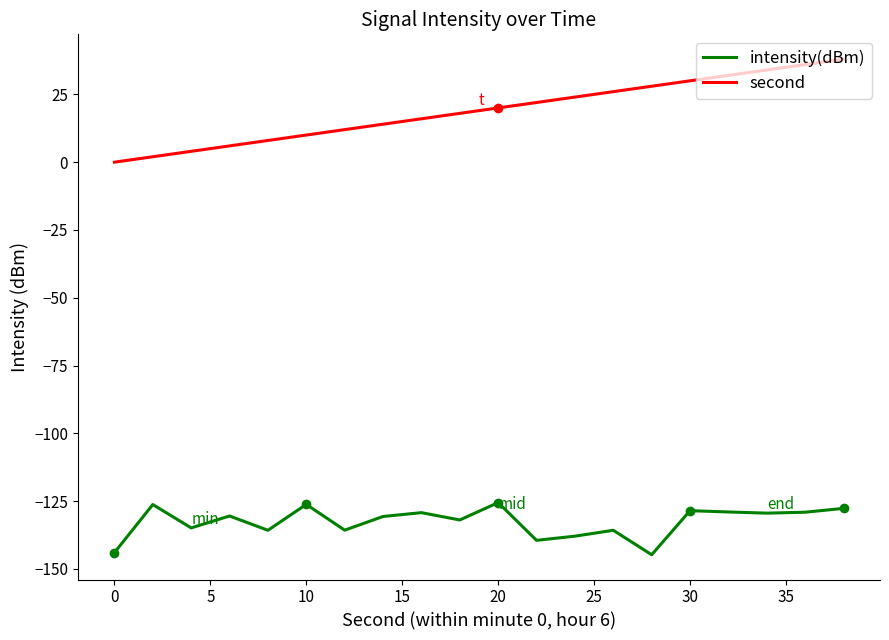

What is the maximum value shown in the chart?

38.0